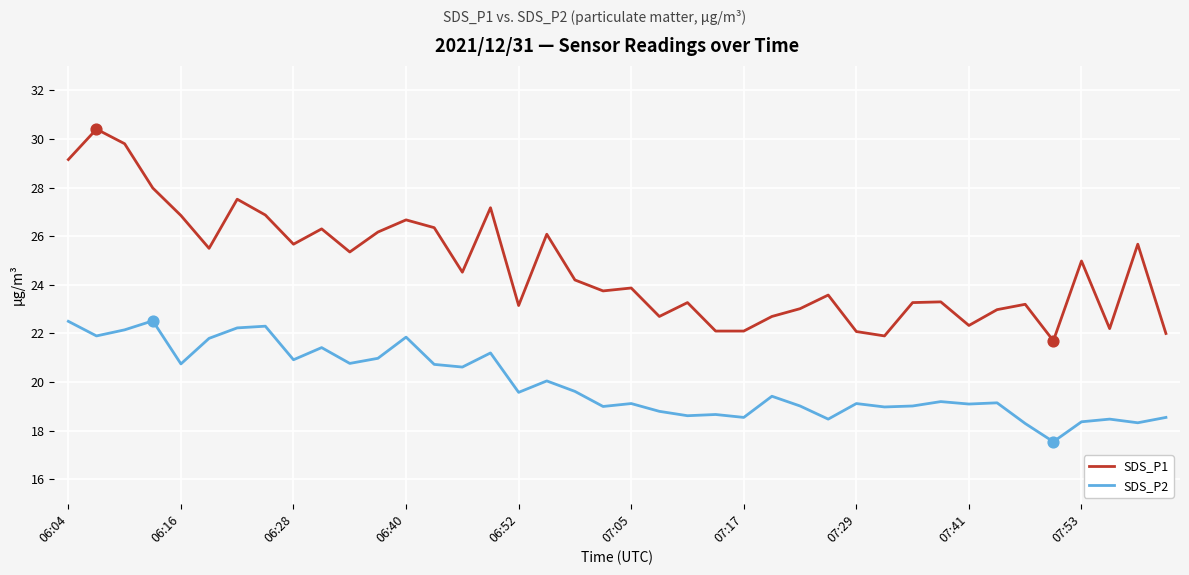

Which series has the largest range (max minus min)?

SDS_P1